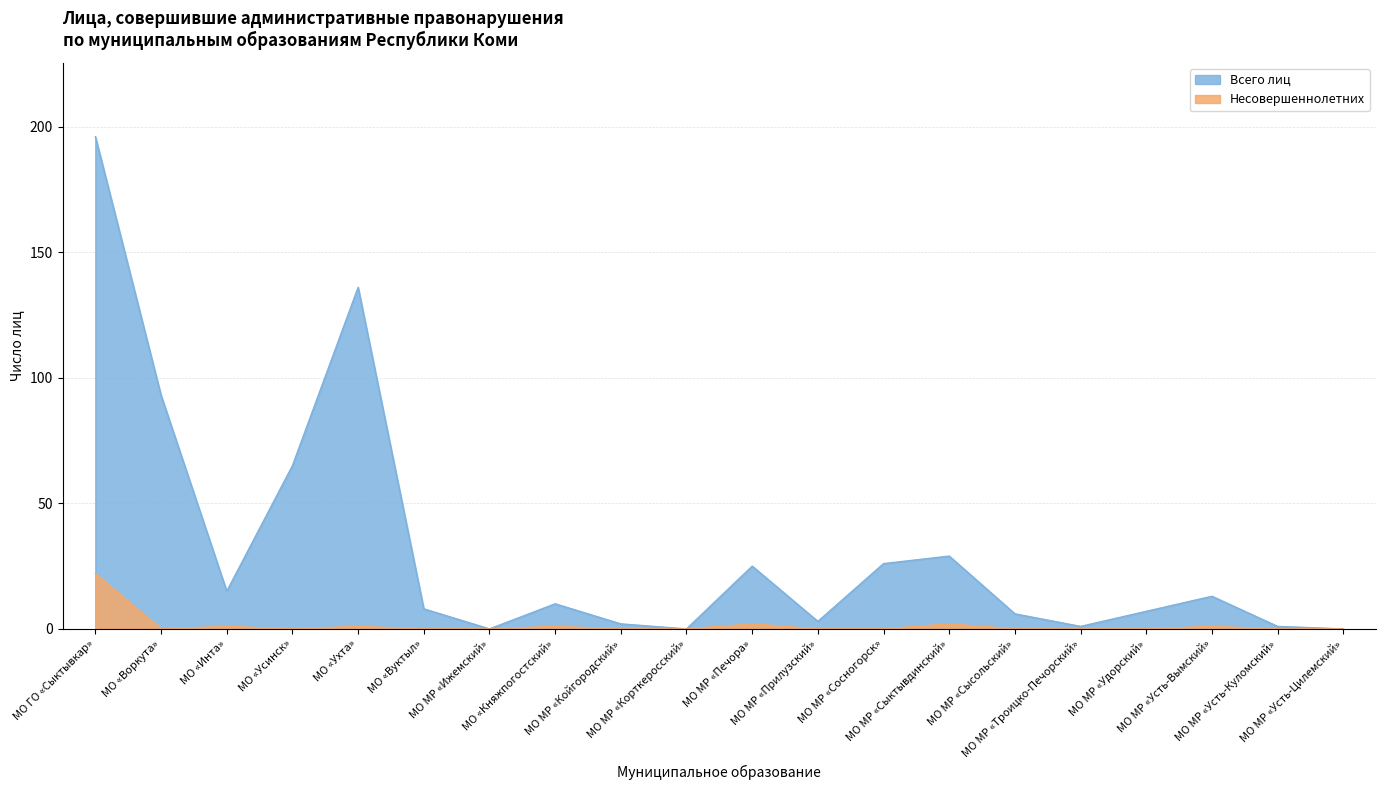

True or false: Несовершеннолетних and Всего лиц cross at least once.

False